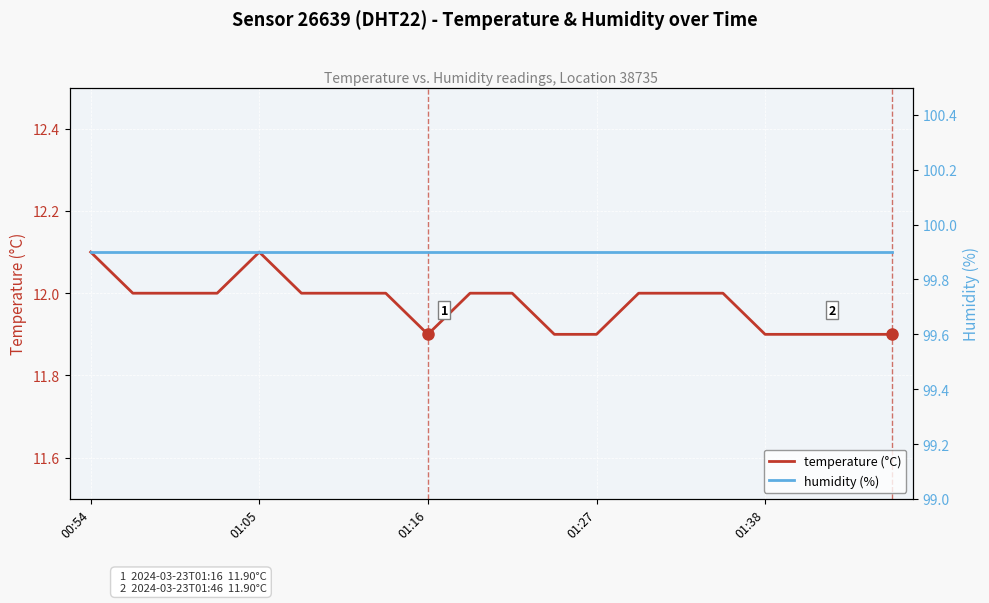

What is the highest value of the humidity (%) series?

99.9